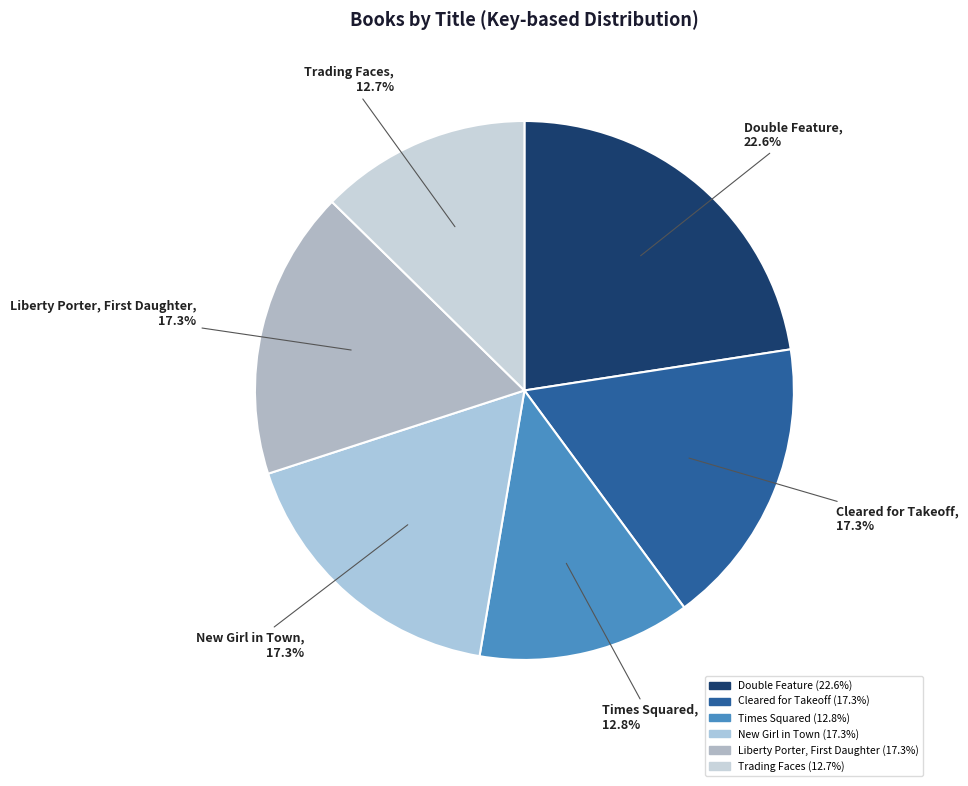

How many slices are in this pie chart?

6